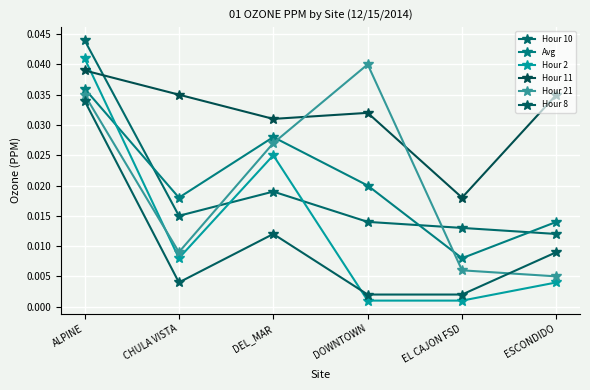

How many lines are shown in the chart?

6